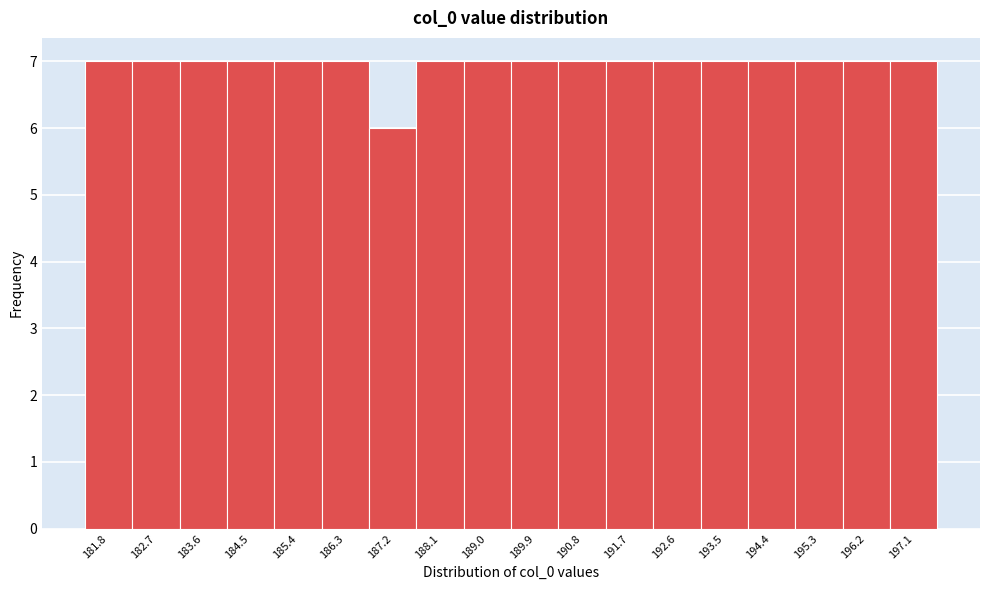

Reading right to left, transcribe all the data shown in this chart.

7	7	7	7	7	7	7	7	7	7	7	6	7	7	7	7	7	7